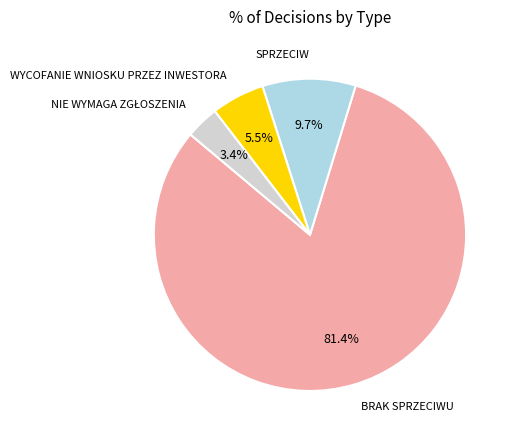

Does any single category account for the majority?

Yes